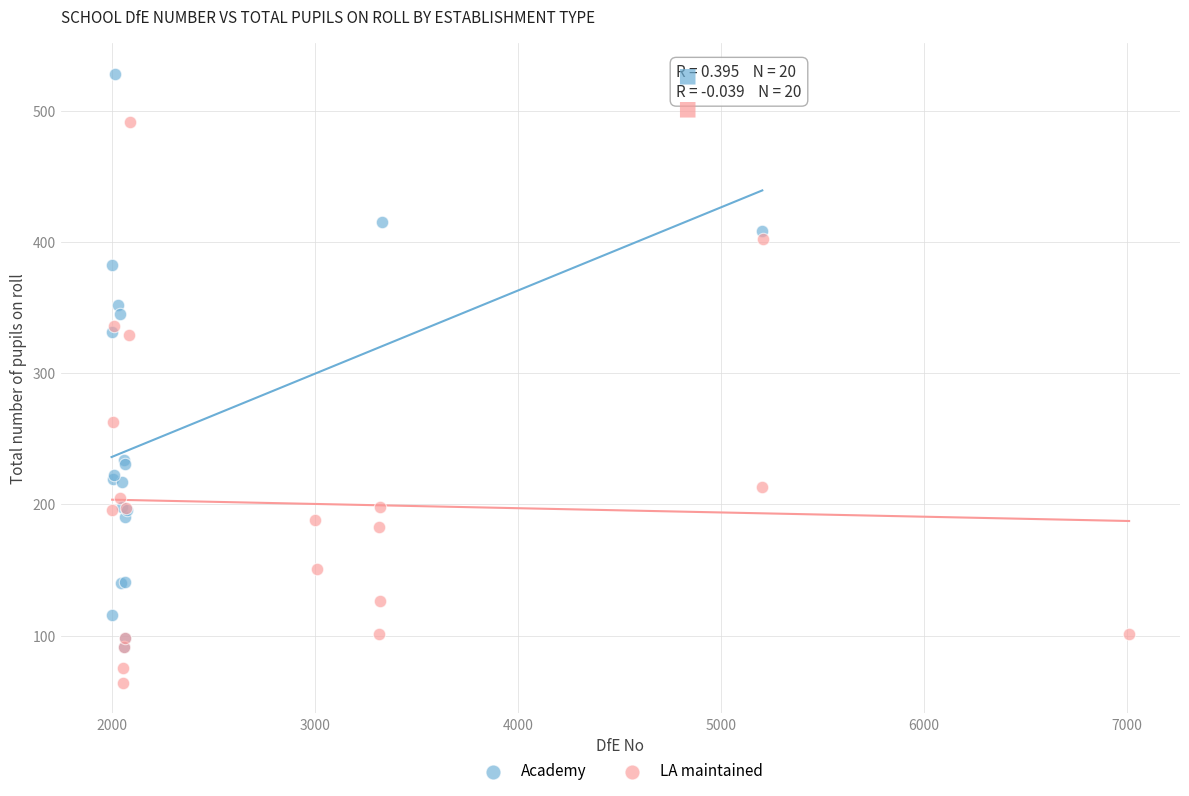

Which series reaches the maximum Y coordinate?

Academy